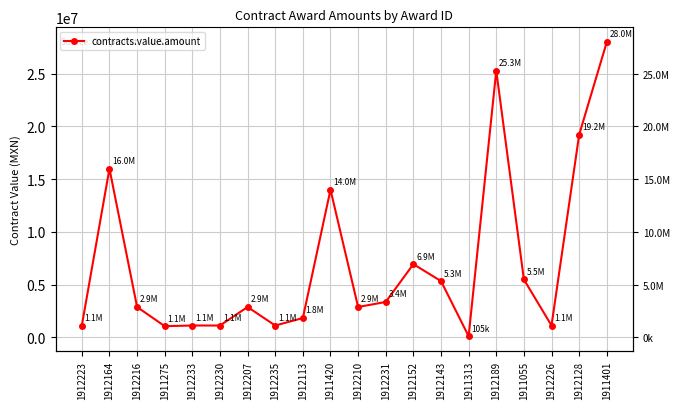

What is the sum of all values?

140795650.6